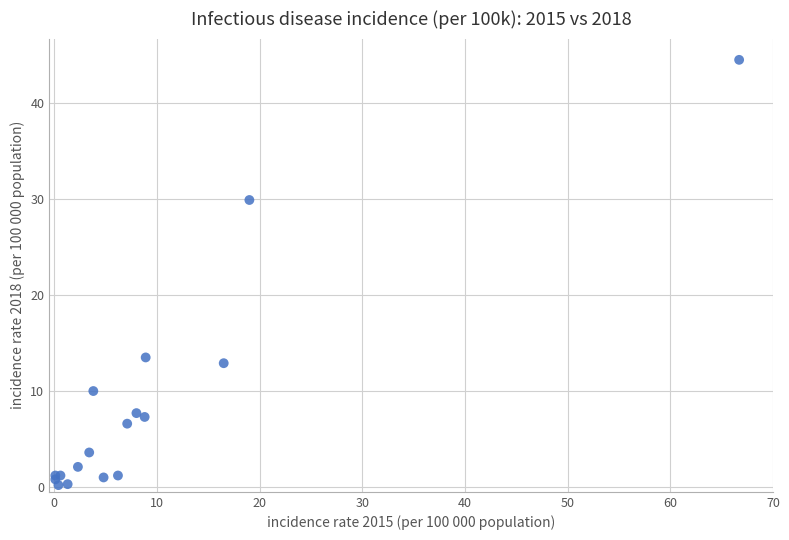

What Y value in the scatter plot is closest to 22?

29.9